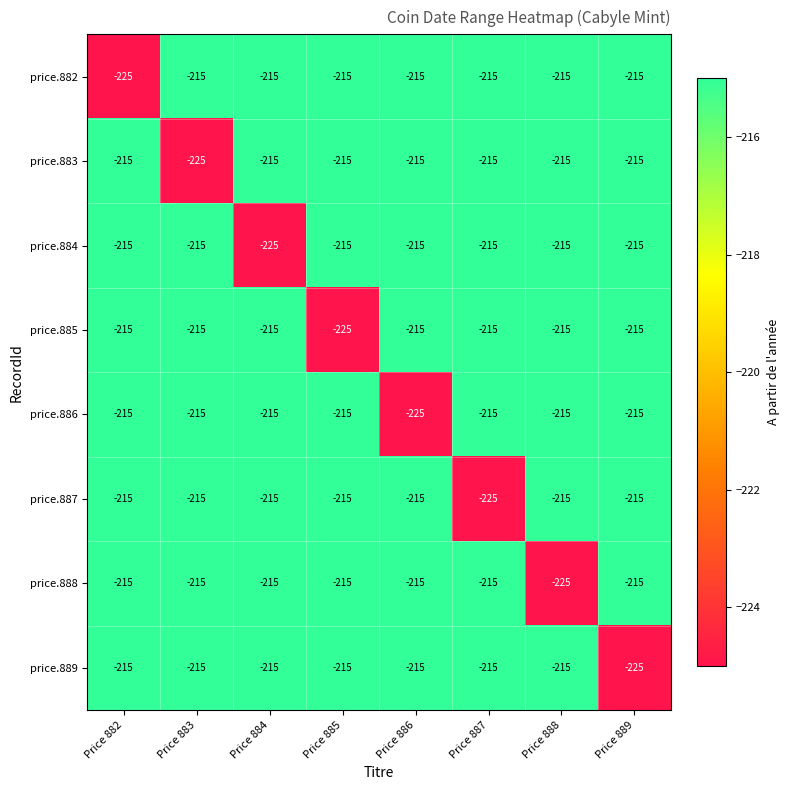

What is the total value across all series at Price 883?

-1730